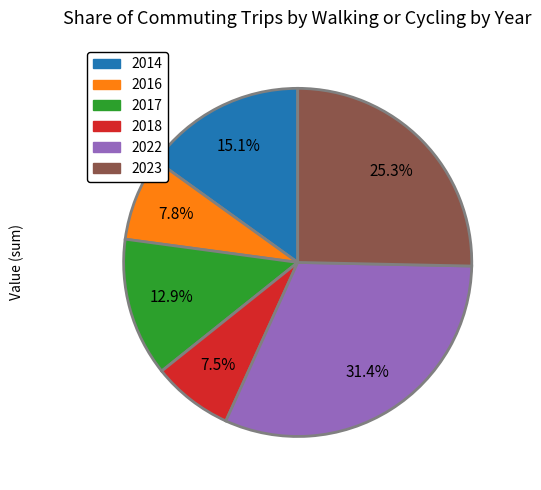

Does any single category account for the majority?

No